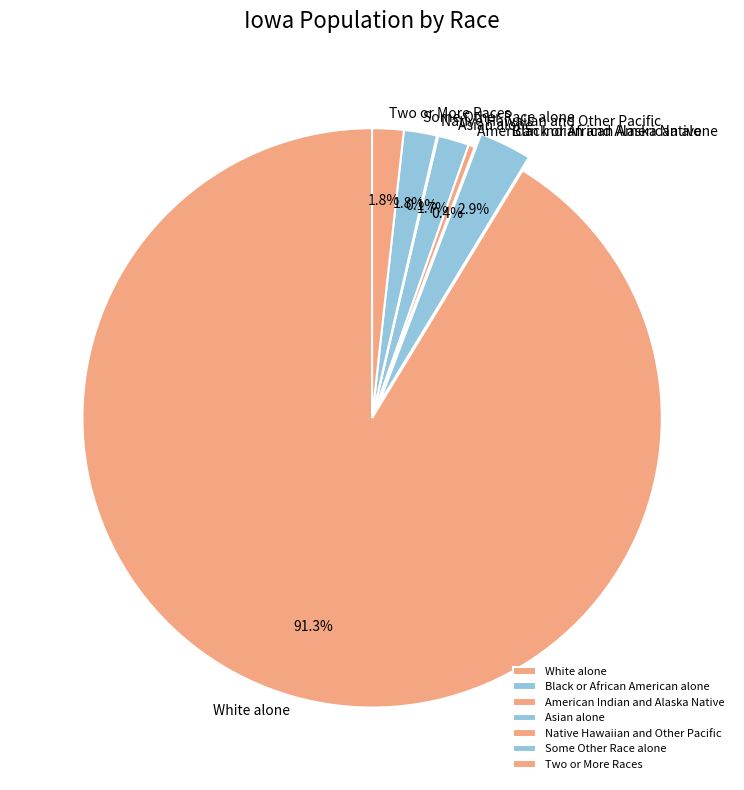

To the nearest percent, what portion does American Indian and Alaska Native represent?

0%